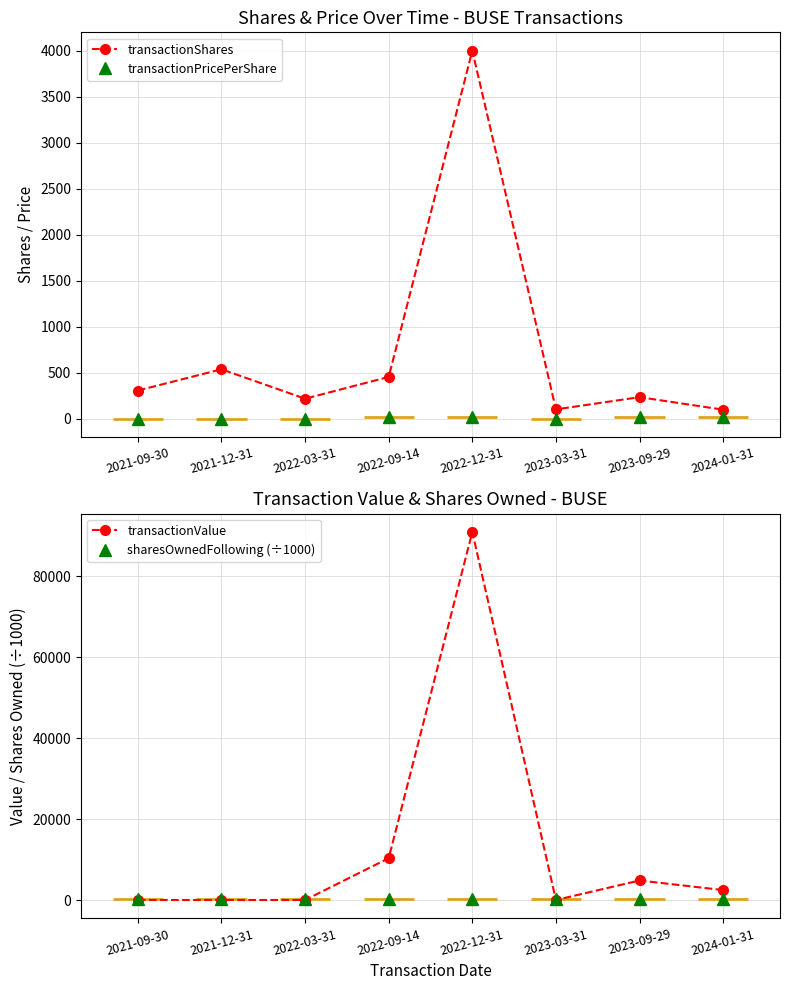

What is the difference between the maximum and minimum values in the transactionShares series?

3901.0